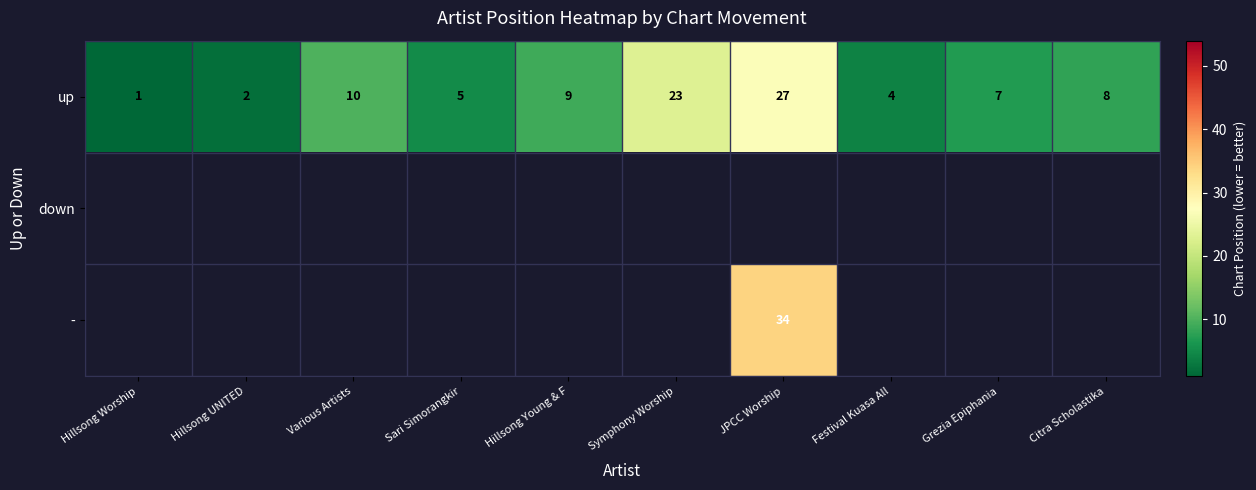

Rank the categories by up value from highest to lowest.

JPCC Worship, Symphony Worship, Various Artists, Hillsong Young & F, Citra Scholastika, Grezia Epiphania, Sari Simorangkir, Festival Kuasa All, Hillsong UNITED, Hillsong Worship